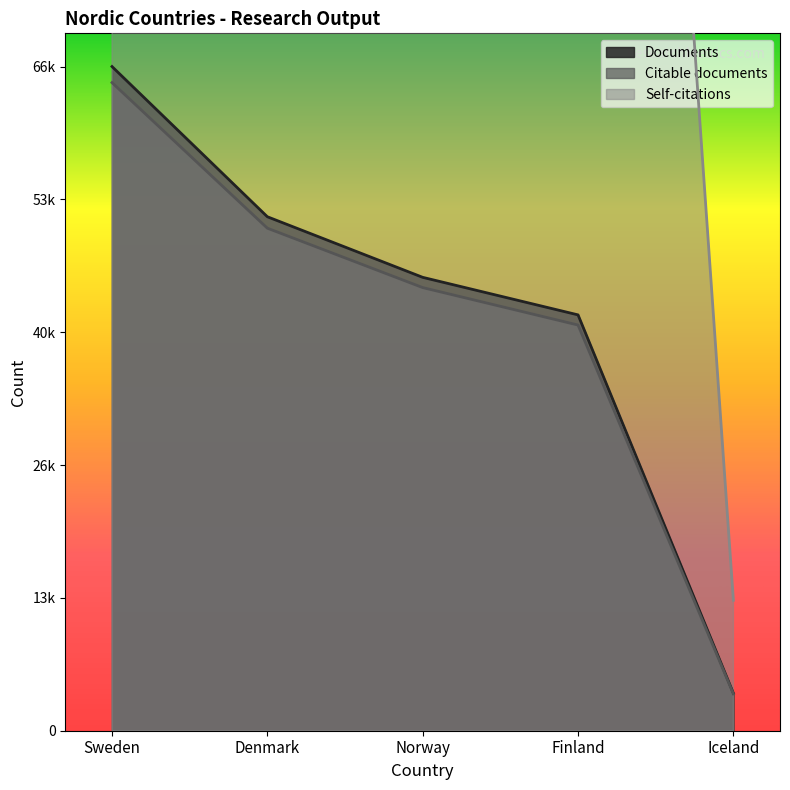

At which category does the chart reach its peak across all series?

Sweden